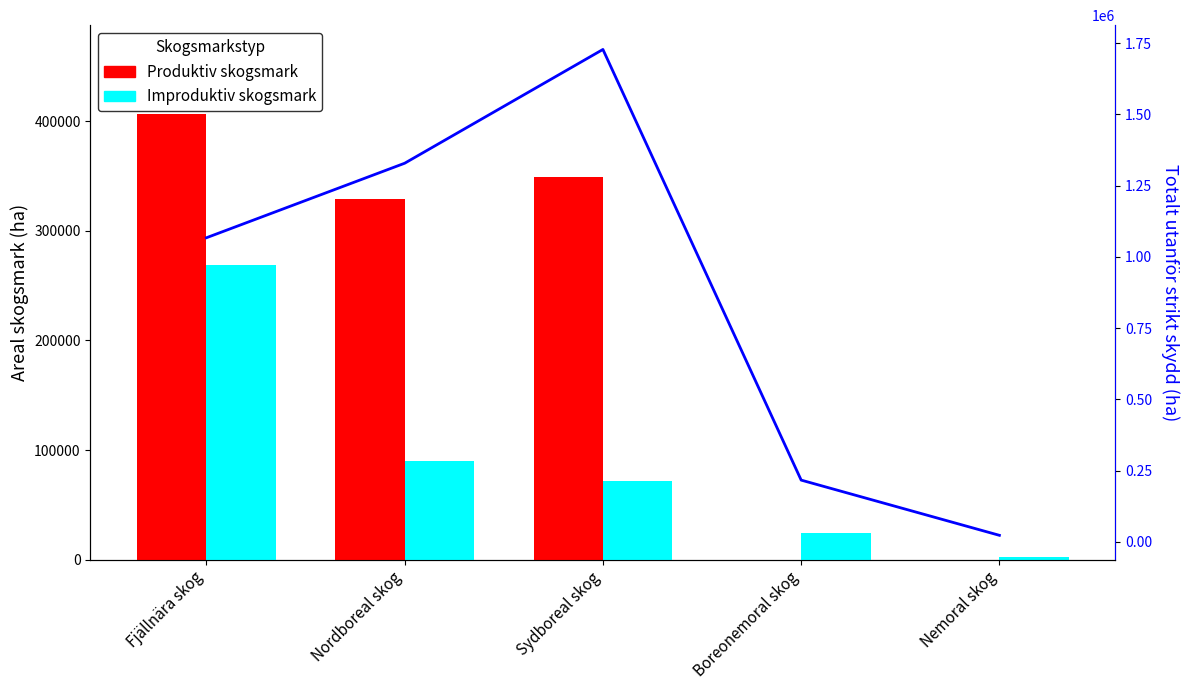

What is the label of the 3rd bar from the right?

Sydboreal skog